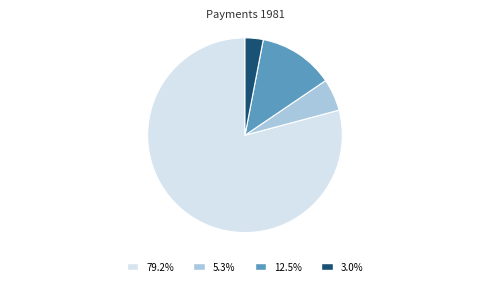

Is there a majority slice in this chart?

Yes